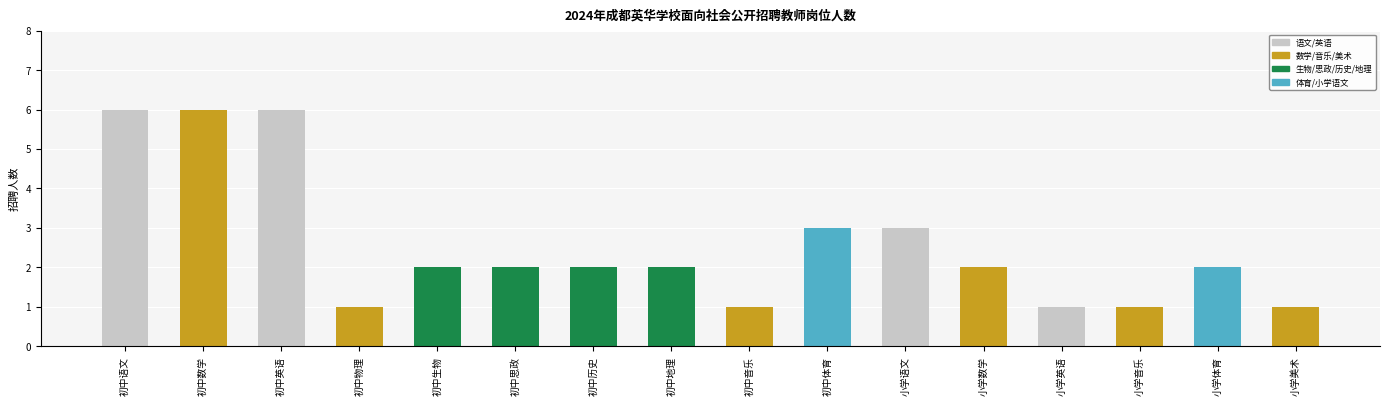

Is it true that the value at 初中数学 is 9?

False